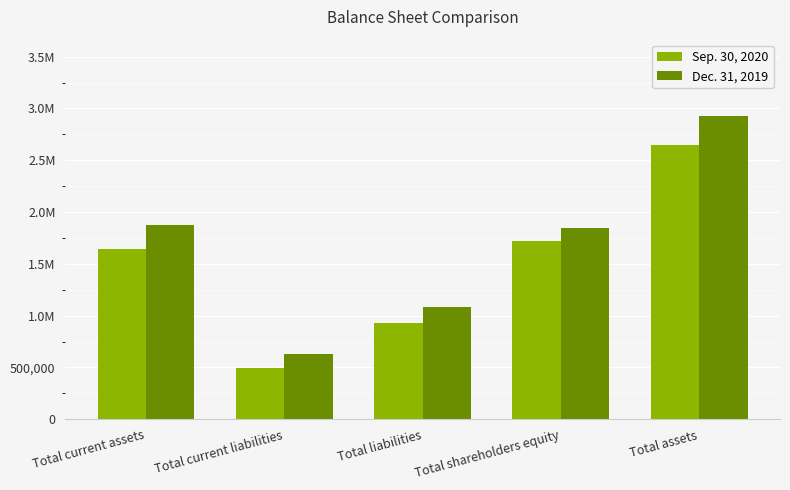

Reading left to right, transcribe all the data shown in this chart.

Sep. 30, 2020: Total current assets=1647799	Total current liabilities=499594	Total liabilities=929498	Total shareholders equity=1722816	Total assets=2652314
Dec. 31, 2019: Total current assets=1875746	Total current liabilities=630915	Total liabilities=1082144	Total shareholders equity=1849447	Total assets=2931591